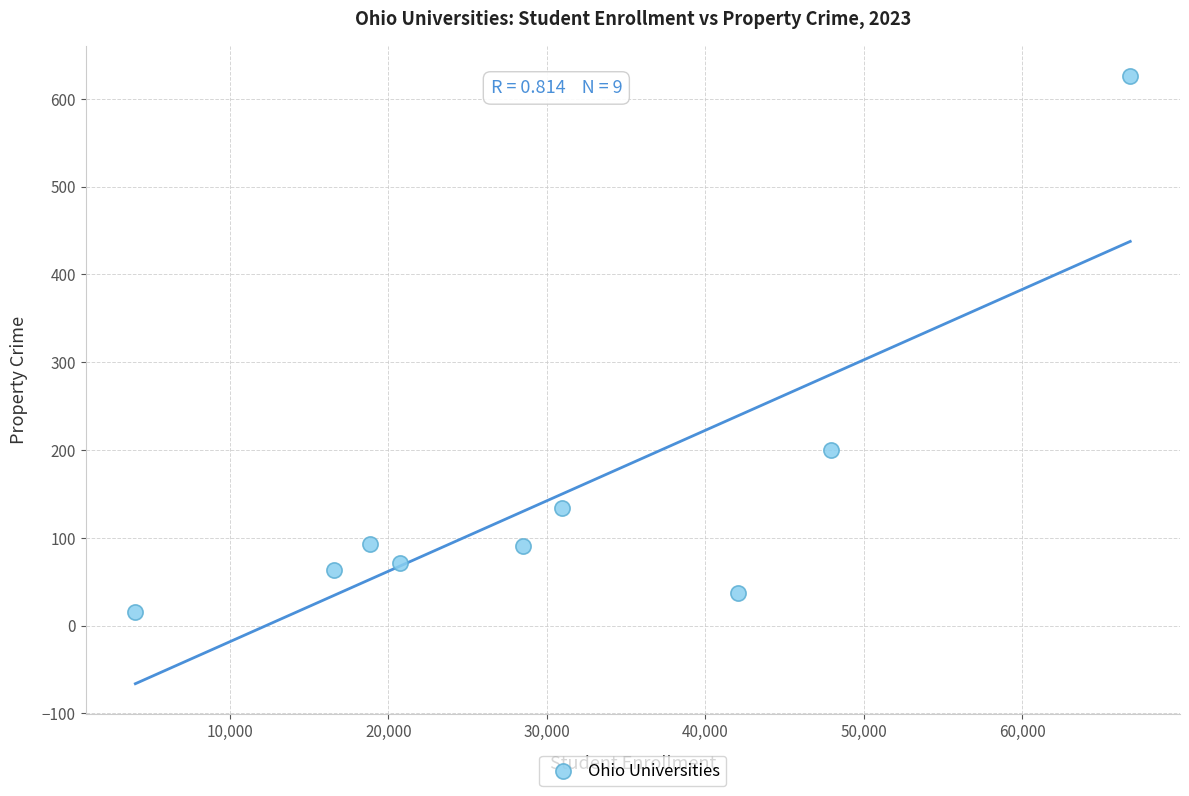

What is the range of Y values (max minus min)?

610